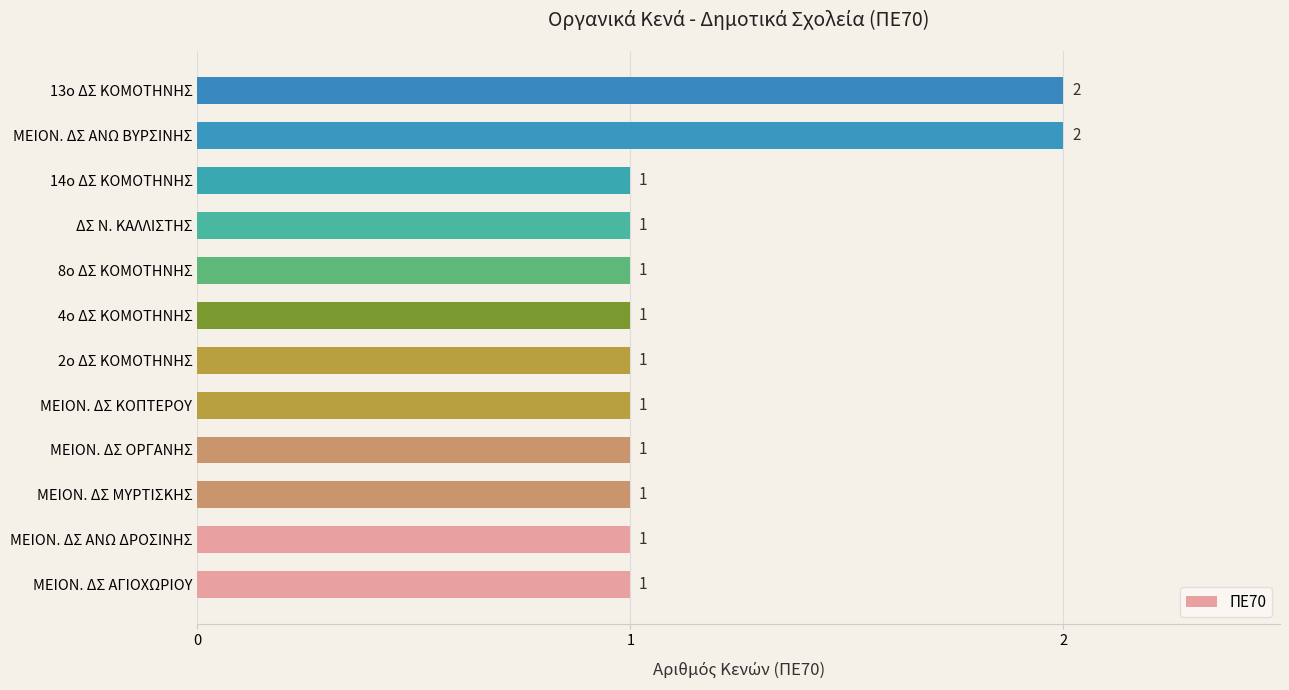

What is the ratio of the value at ΜΕΙΟΝ. ΔΣ ΚΟΠΤΕΡΟΥ to the value at ΜΕΙΟΝ. ΔΣ ΟΡΓΑΝΗΣ?

1.0